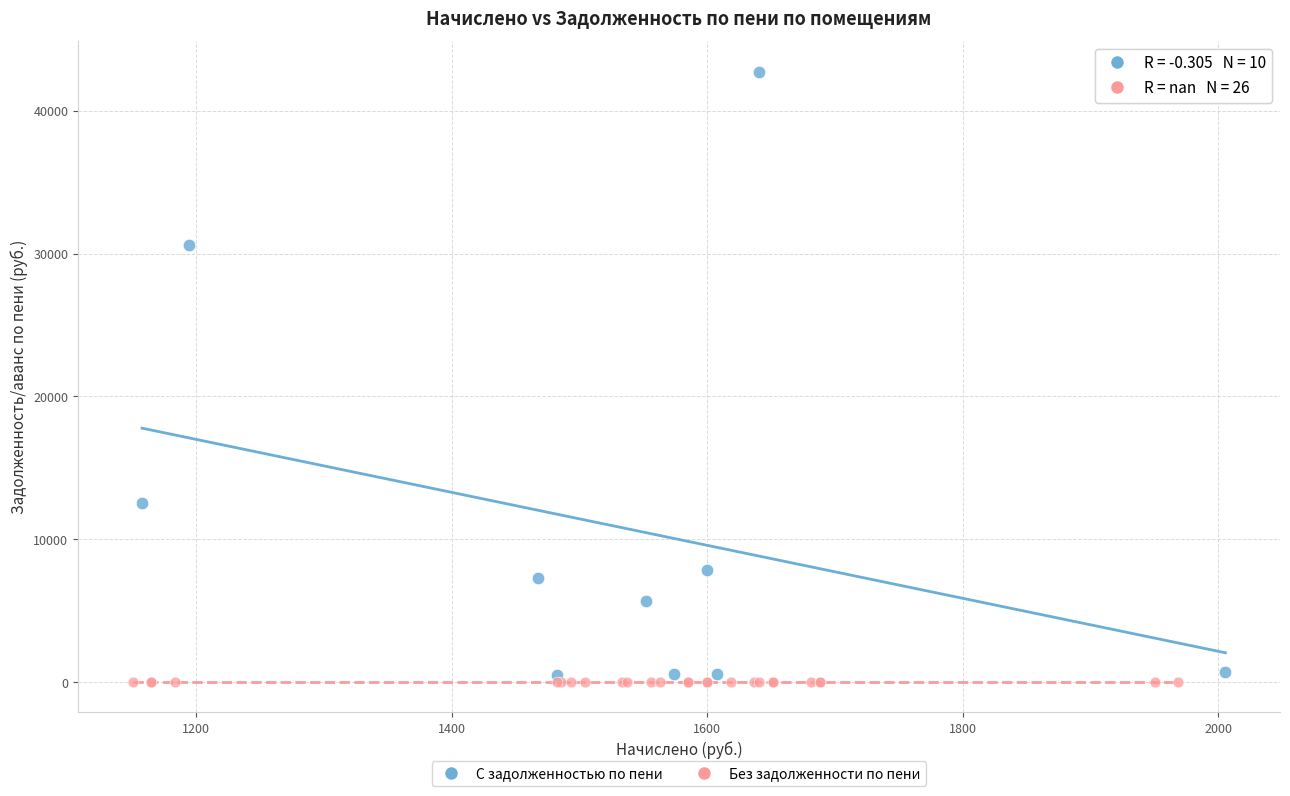

Which series reaches the minimum Y coordinate?

Без задолженности по пени